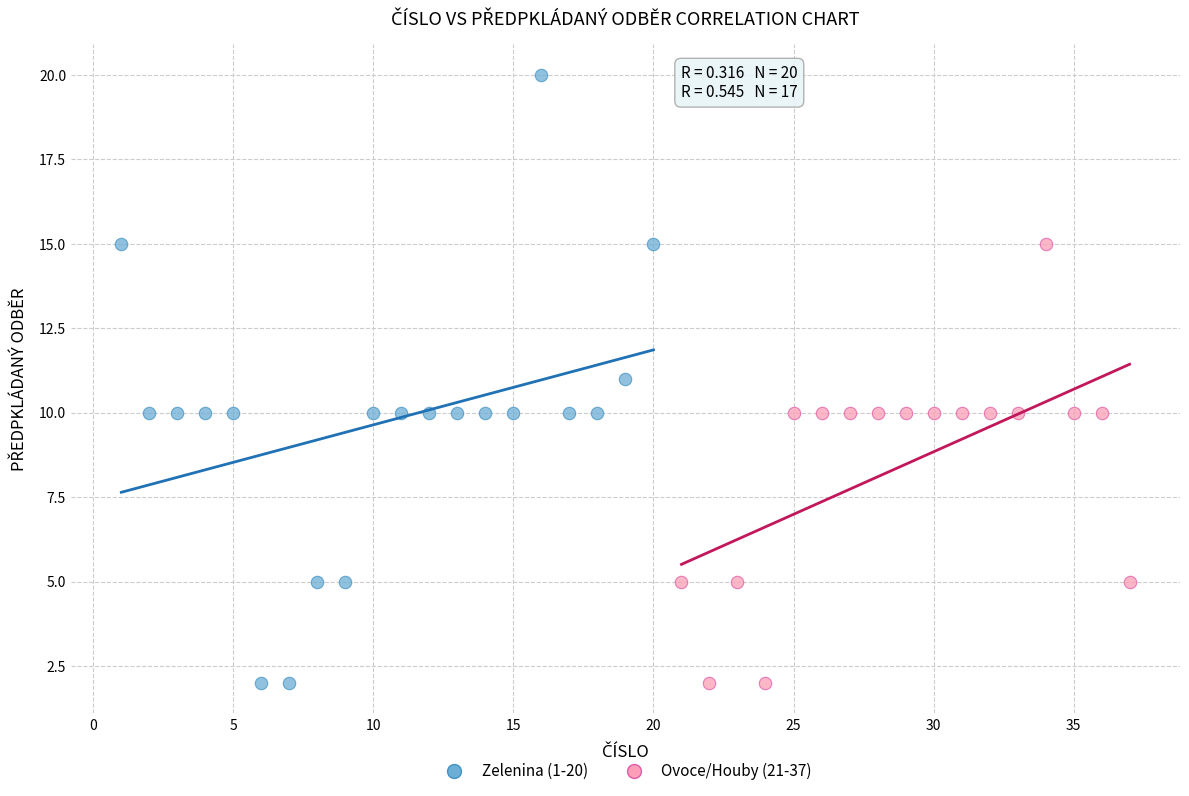

Which series has the widest spread of Y values?

Zelenina (1-20)